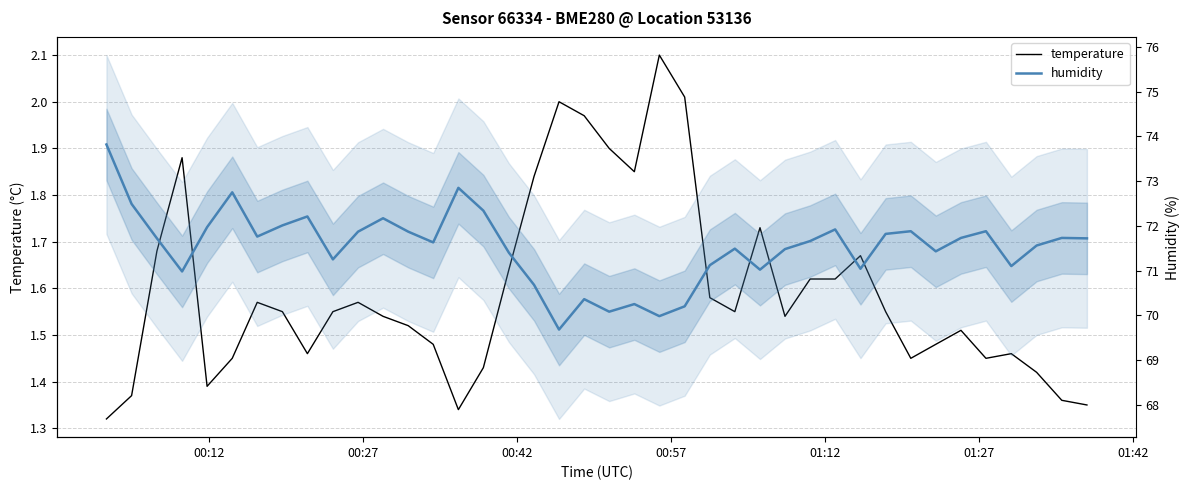

Is it true that humidity equals 71.7 at 00:42?

True